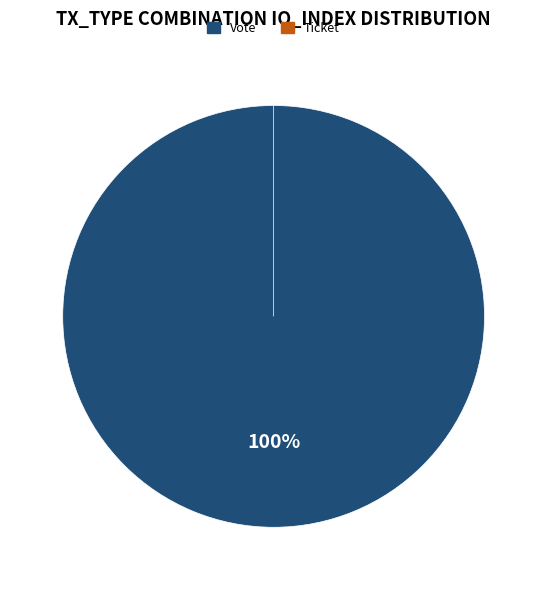

To the nearest percent, what is the combined percentage of Vote and Ticket?

100%